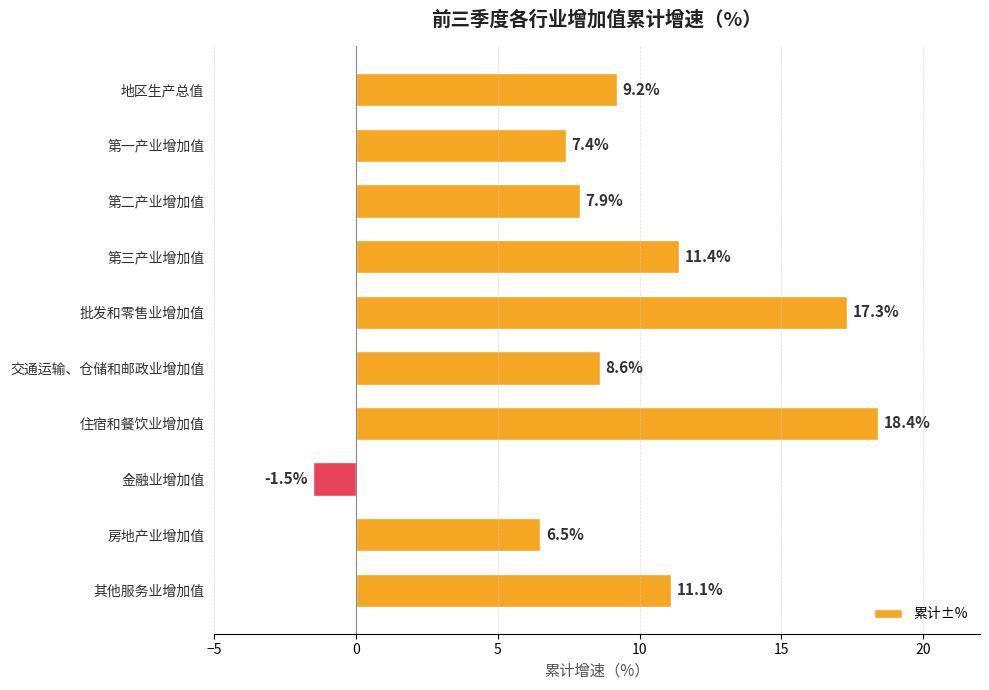

Reading top to bottom, extract all data points from this chart.

地区生产总值=9.2	第一产业增加值=7.4	第二产业增加值=7.9	第三产业增加值=11.4	批发和零售业增加值=17.3	交通运输、仓储和邮政业增加值=8.6	住宿和餐饮业增加值=18.4	金融业增加值=-1.5	房地产业增加值=6.5	其他服务业增加值=11.1